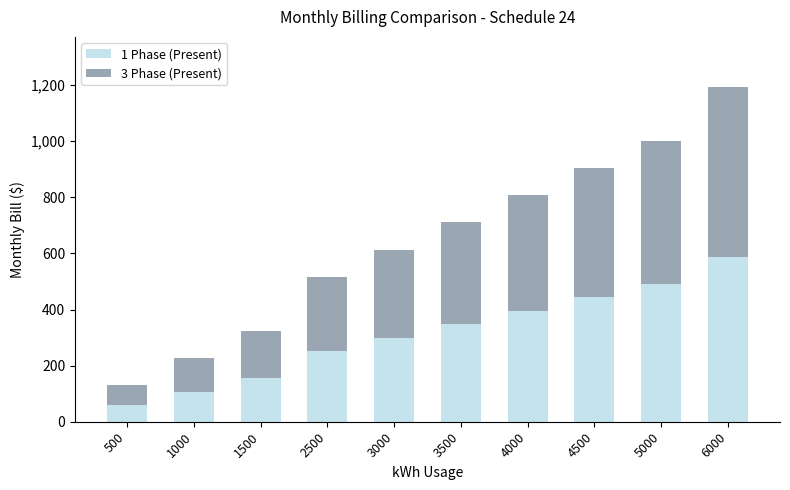

What is the sum of all 1 Phase (Present) values?

3138.1